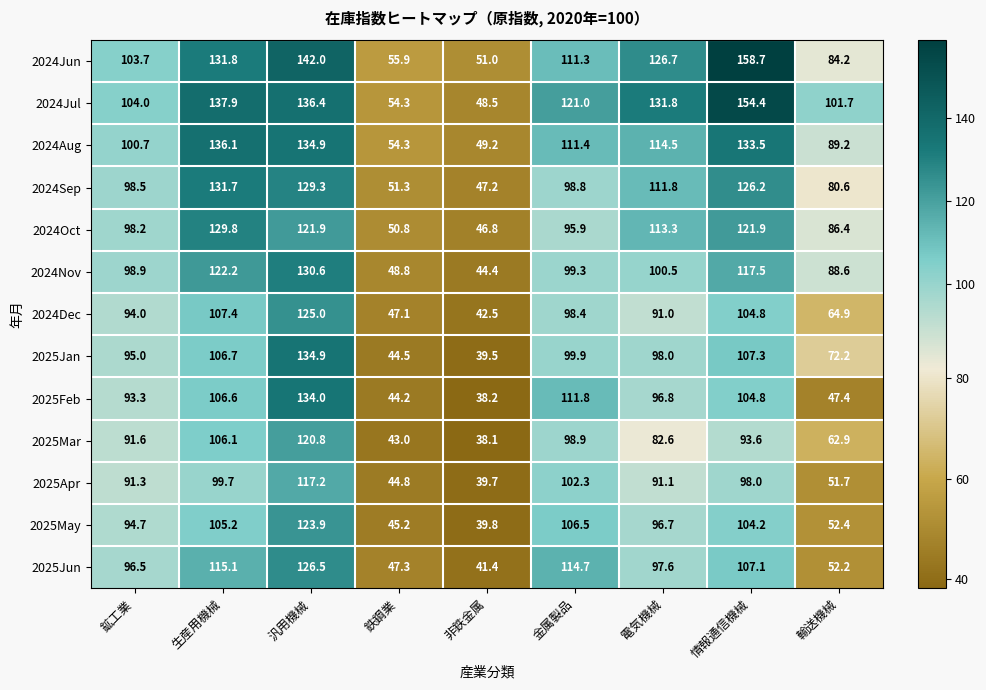

What is the greatest value displayed?

158.7